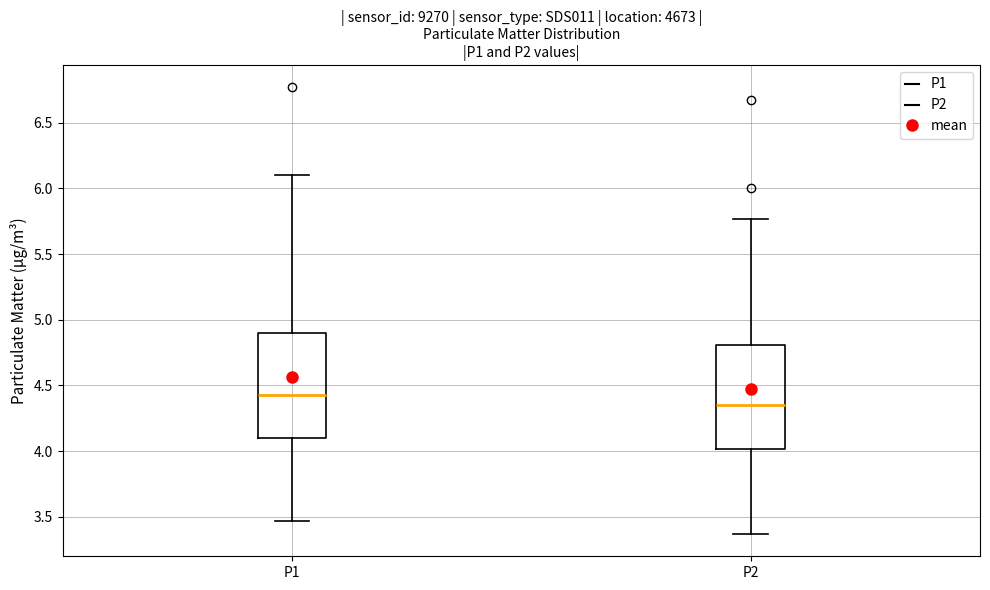

Where is the upper edge of the box for P1 on the y-axis? The values are not printed on the chart, so give them approximately, as read against the axis.

4.90